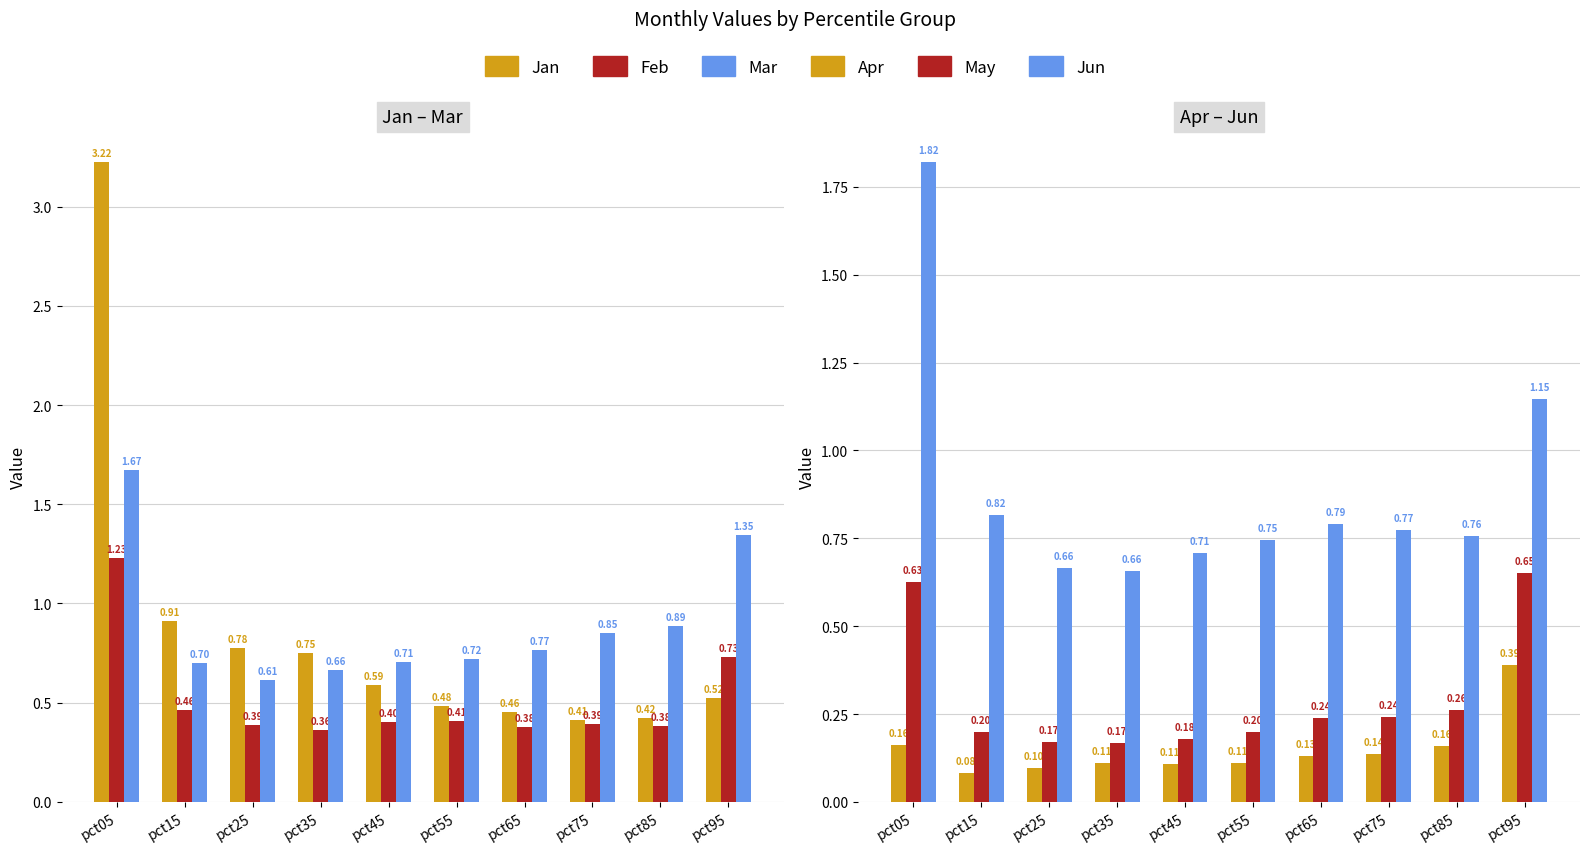

At pct35, list the series in order from largest to smallest.

Jan, Mar, Jun, Feb, May, Apr